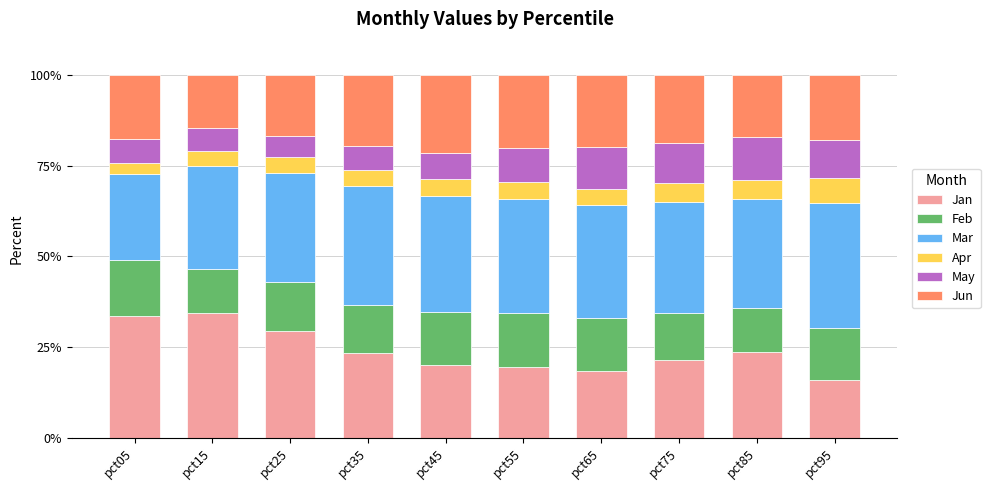

What is the average value of the Jan series?

24.0